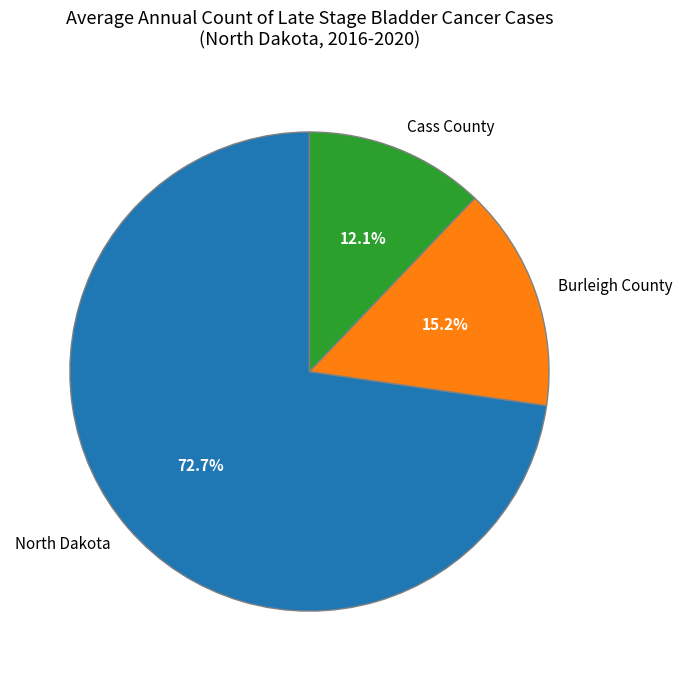

To the nearest percent, what is the combined percentage of Cass County and Burleigh County?

27%